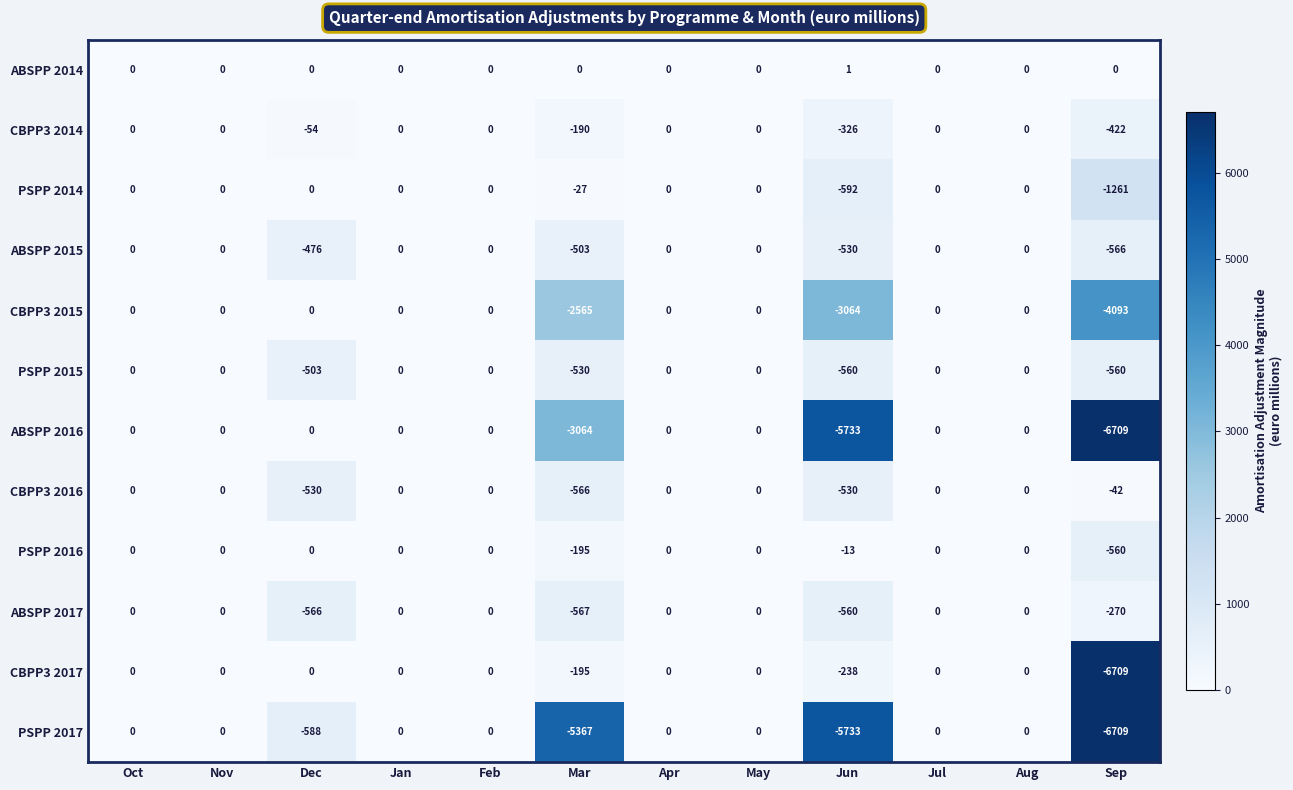

At which label is CBPP3 2014 closest to -211?

Mar